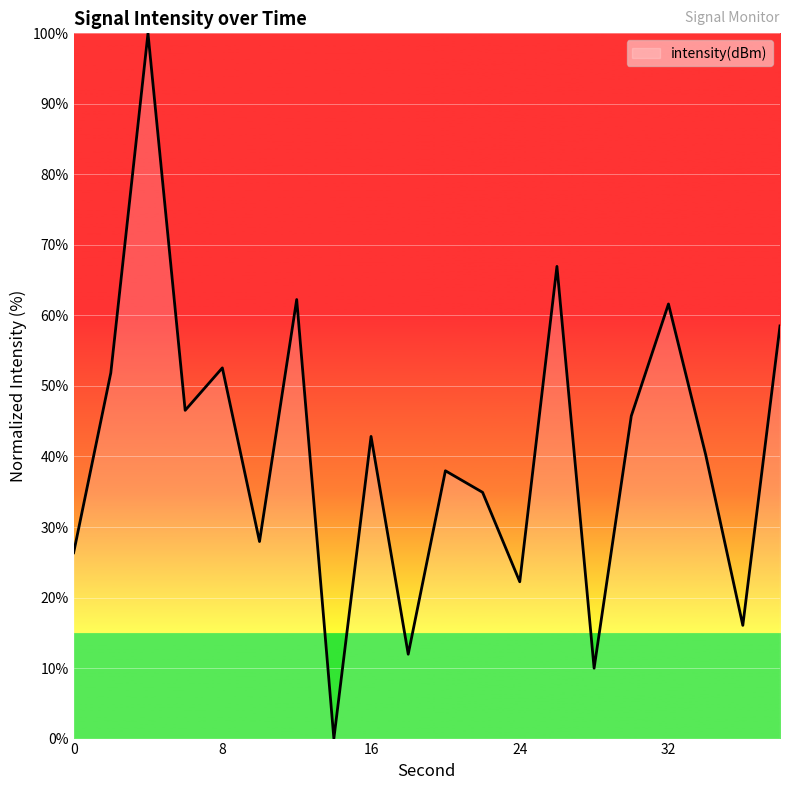

True or false: the data has more than 1 interior local peaks.

True